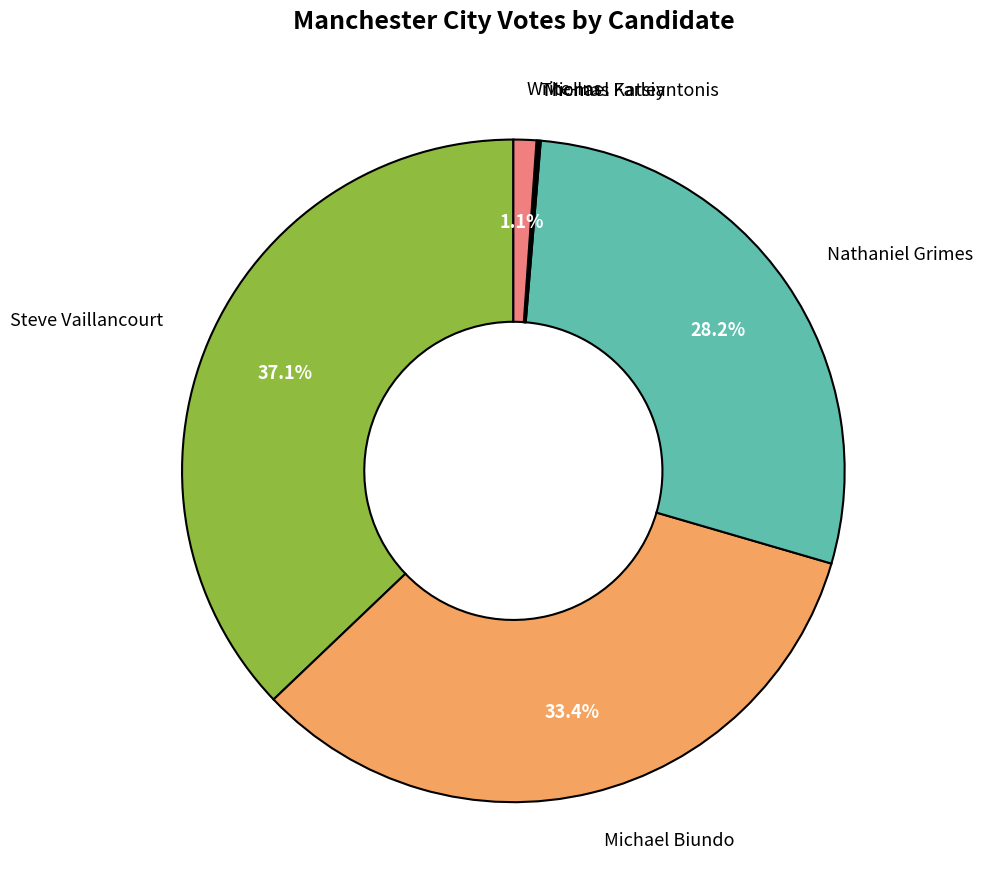

Is there any slice that represents more than half of the pie?

No